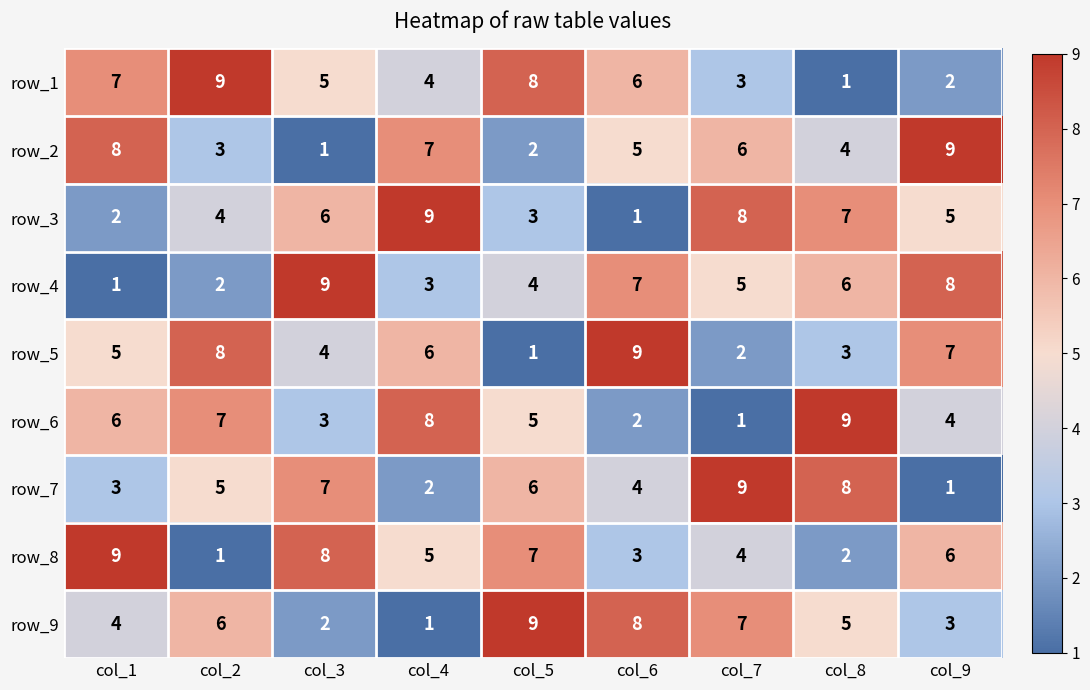

Is the value of row_6 at col_3 greater than the value of row_2 at col_5?

Yes